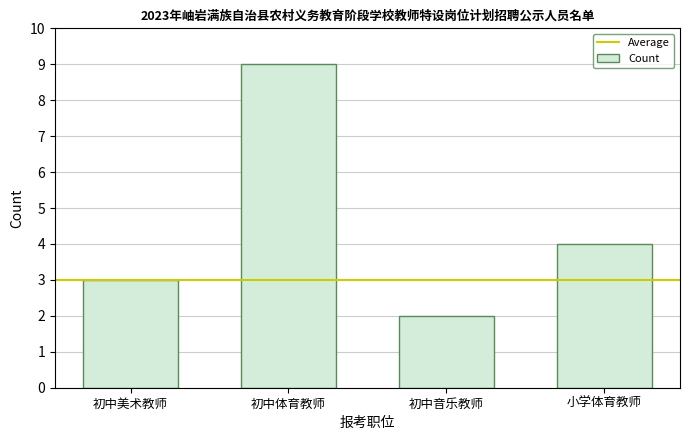

What is the label of the 4th bar from the right?

初中美术教师